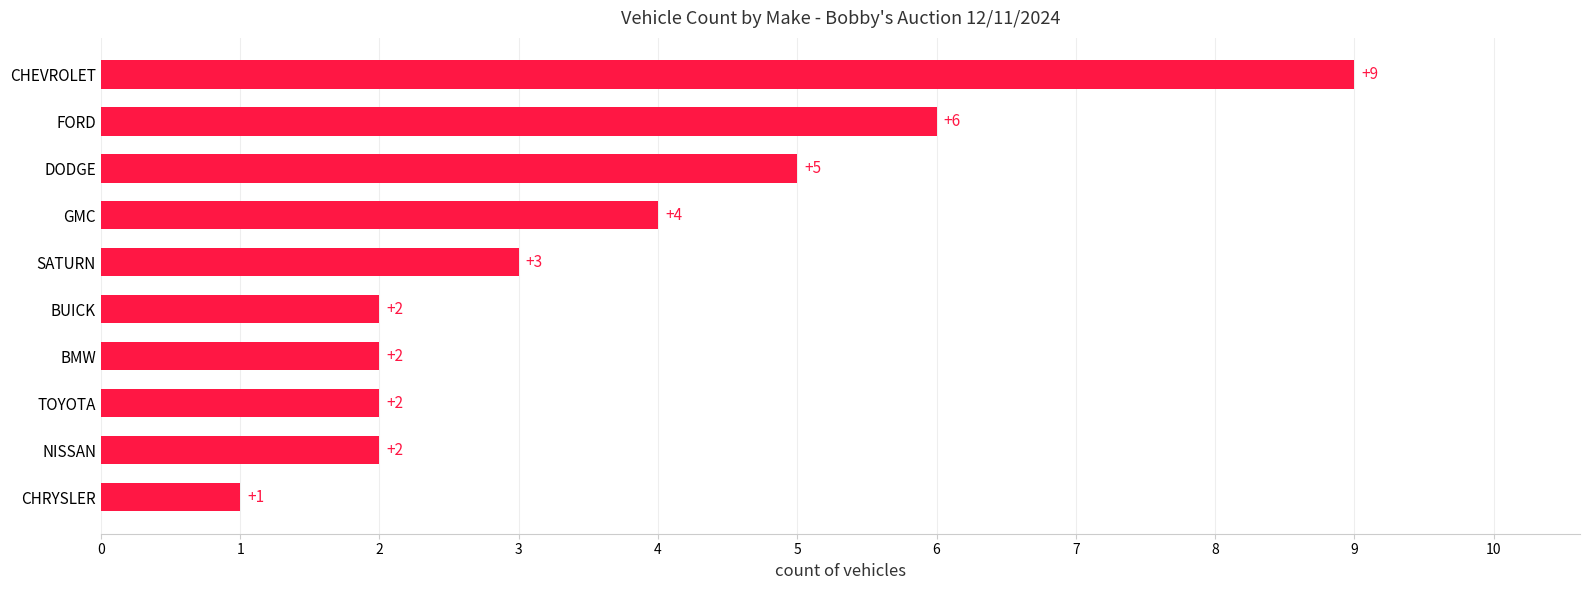

Reading bottom to top, transcribe all the data shown in this chart.

CHRYSLER=1	NISSAN=2	TOYOTA=2	BMW=2	BUICK=2	SATURN=3	GMC=4	DODGE=5	FORD=6	CHEVROLET=9